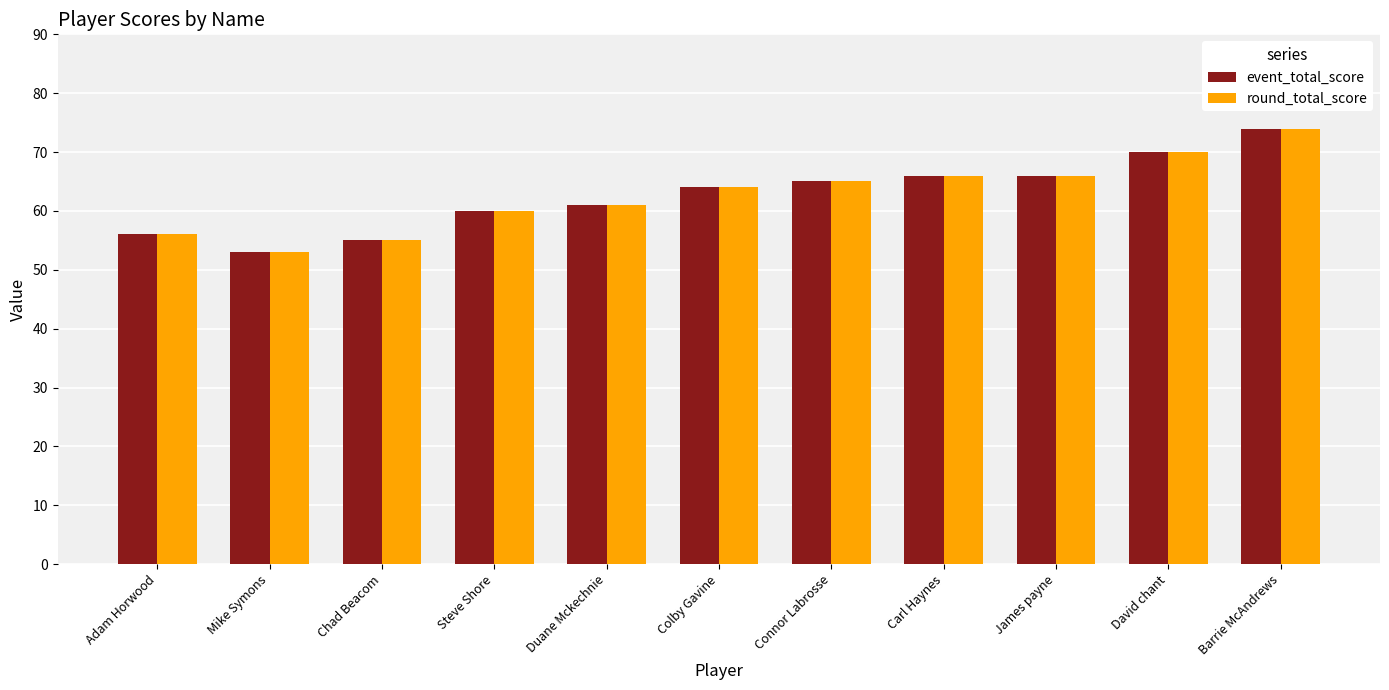

What is the lowest value of the round_total_score series?

53